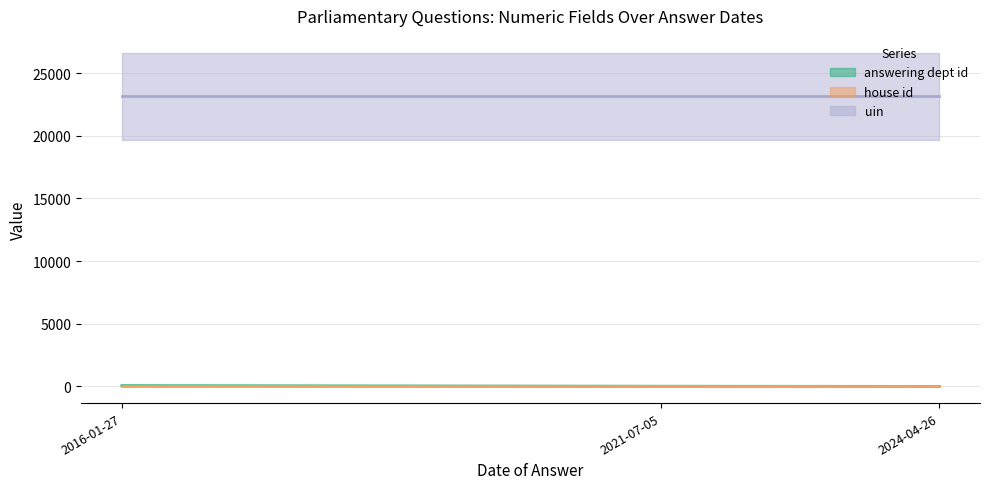

List the labels in order of uin (line) value, largest first.

2016-01-27, 2021-07-05, 2024-04-26